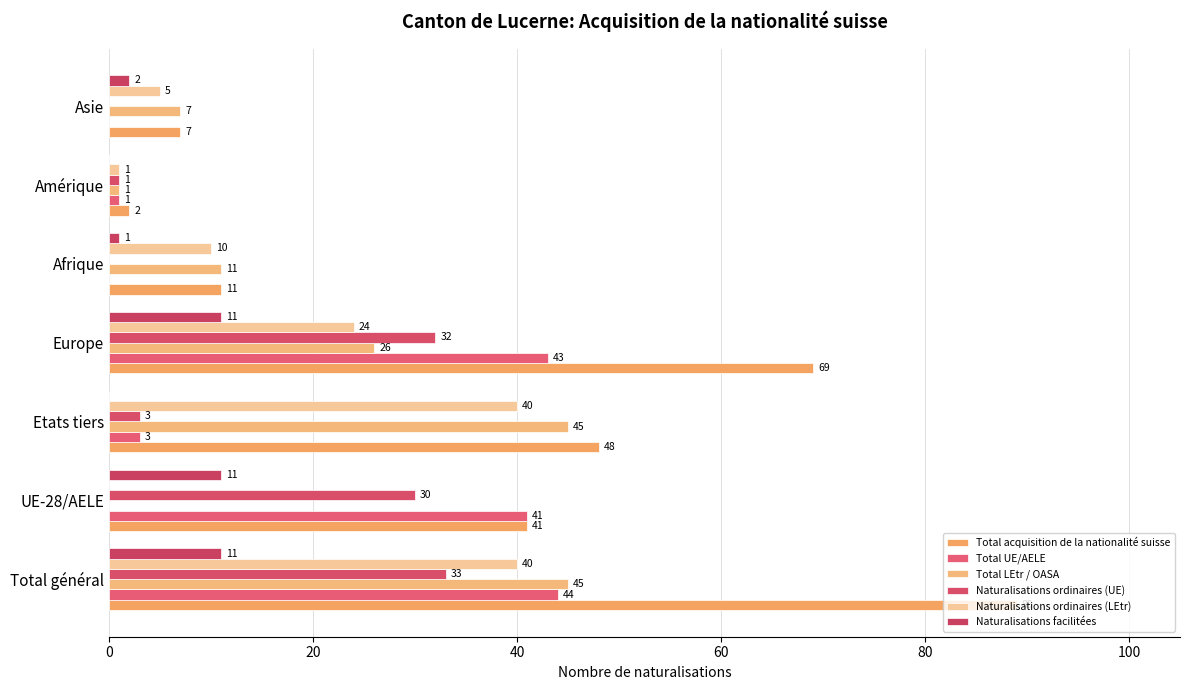

How many positive values does the Total UE/AELE series have?

5